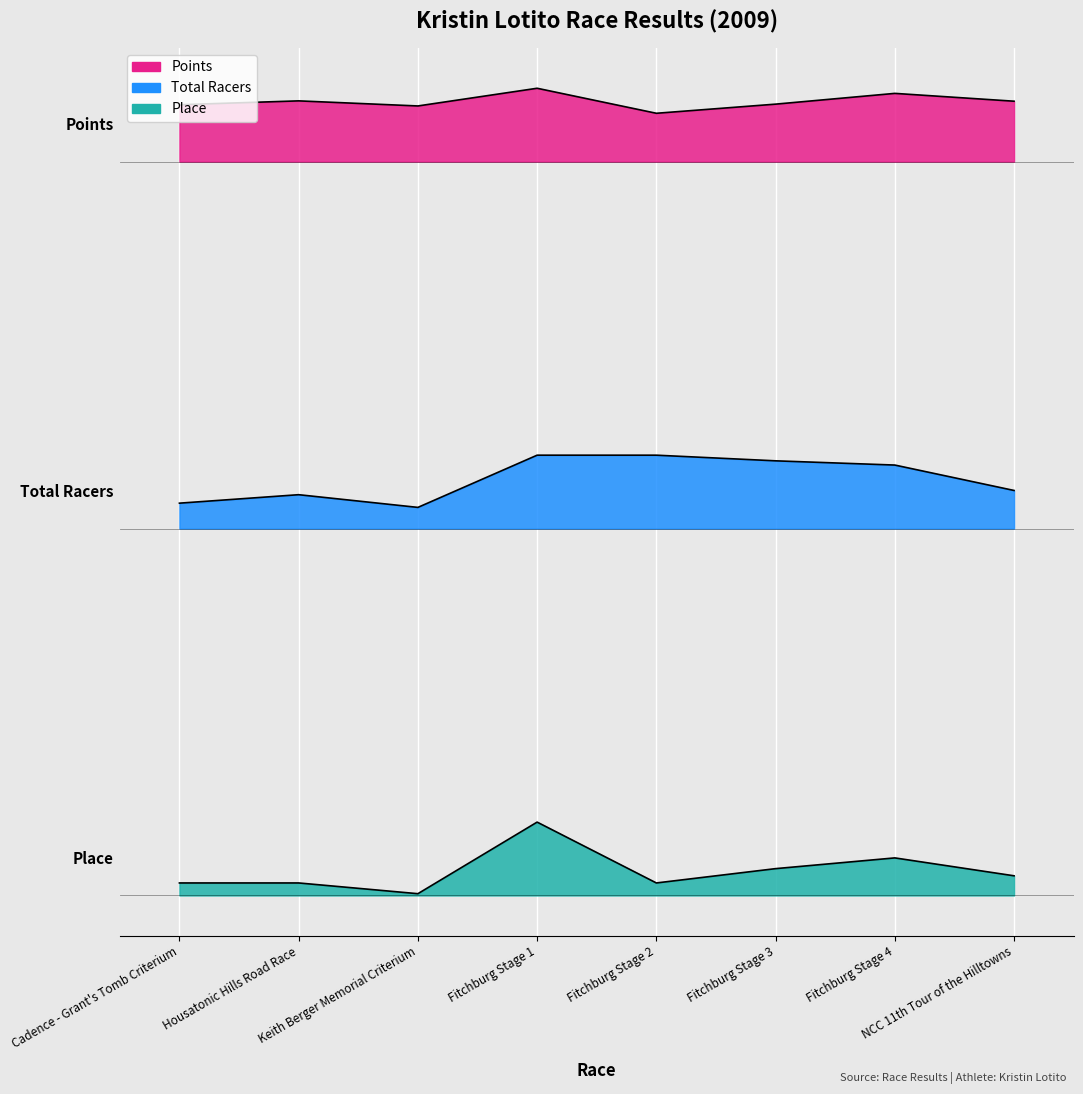

The value of Points at NCC 11th Tour of the Hilltowns is 1551.2. True or false?

False